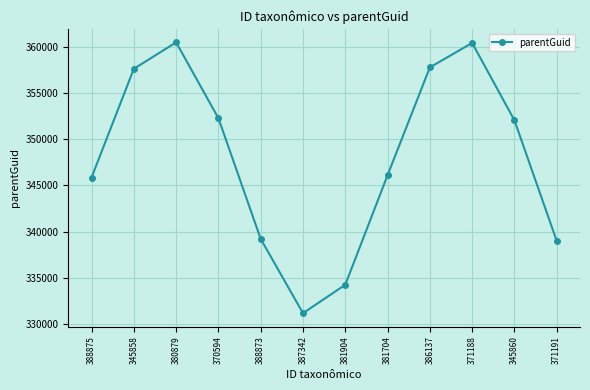

How many interior local peaks (higher than both neighbors) does the data have?

2